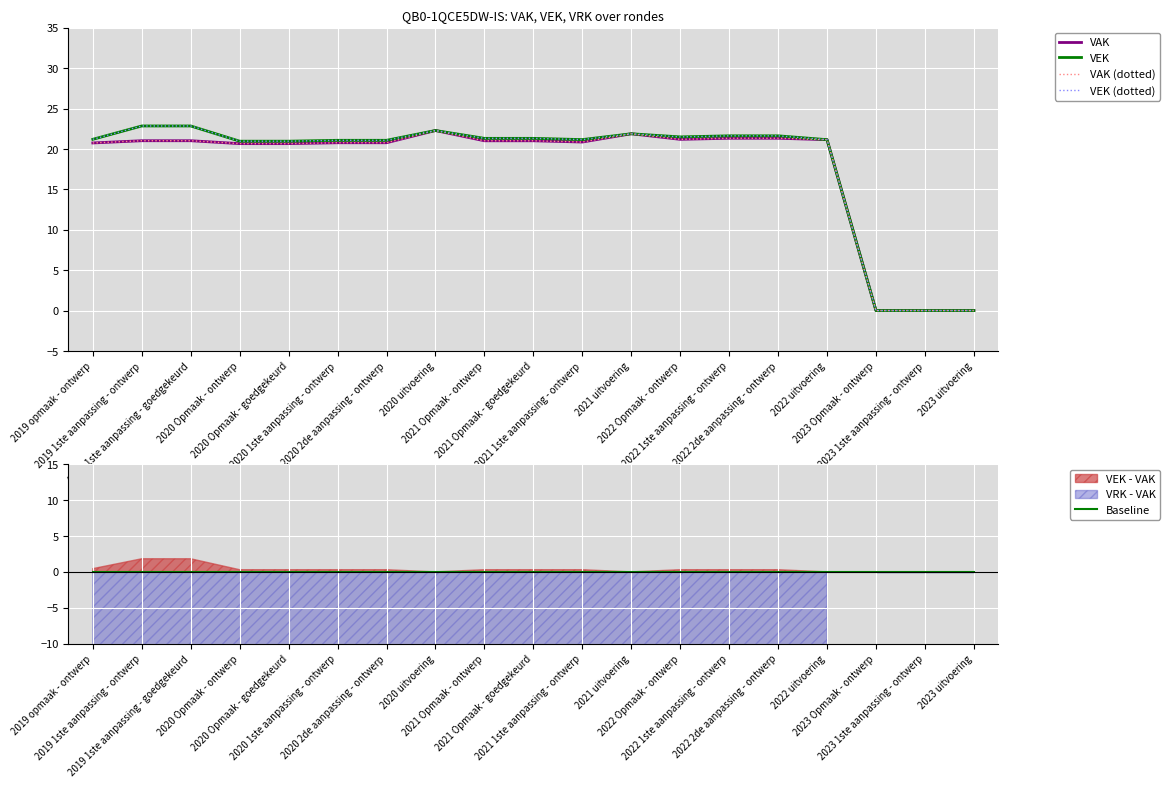

At which label does Baseline reach its peak?

2019 opmaak - ontwerp